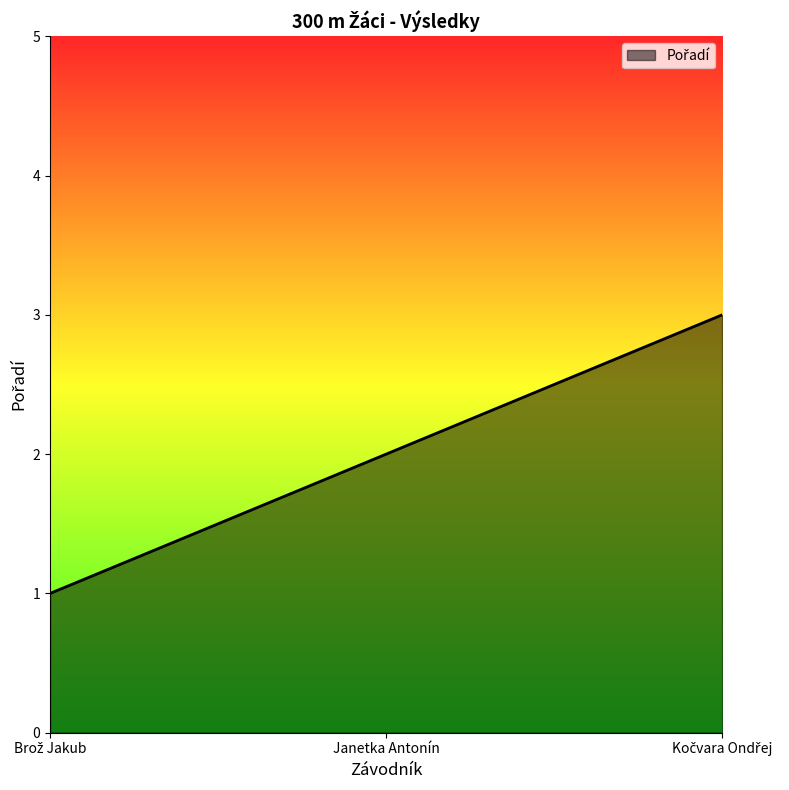

At which label is the value closest to 2?

Janetka Antonín